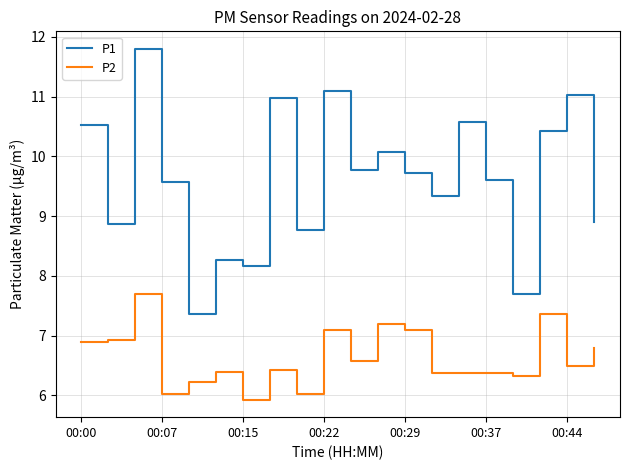

What is the maximum value for P2?

7.7